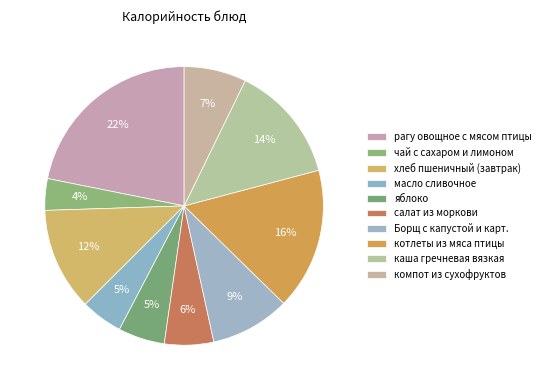

What percentage is the рагу овощное с мясом птицы slice, to the nearest percent?

22%